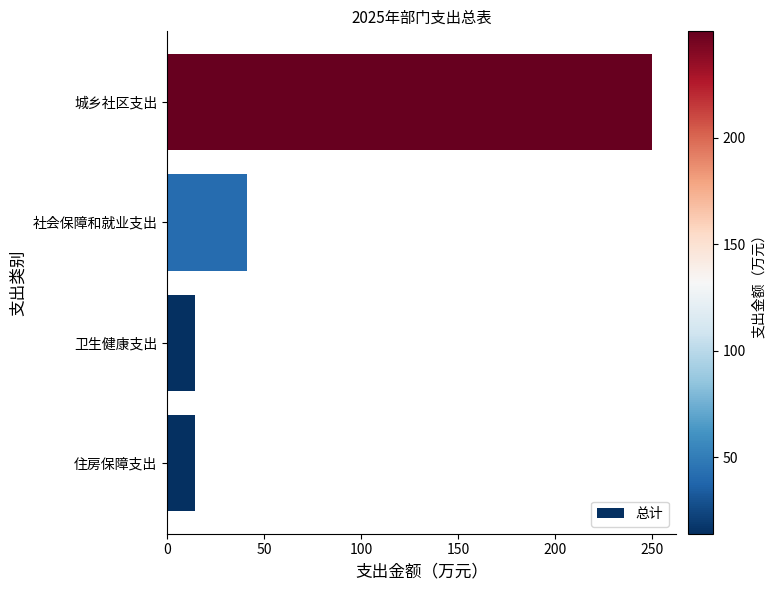

What is the approximate value at 城乡社区支出?

249.8